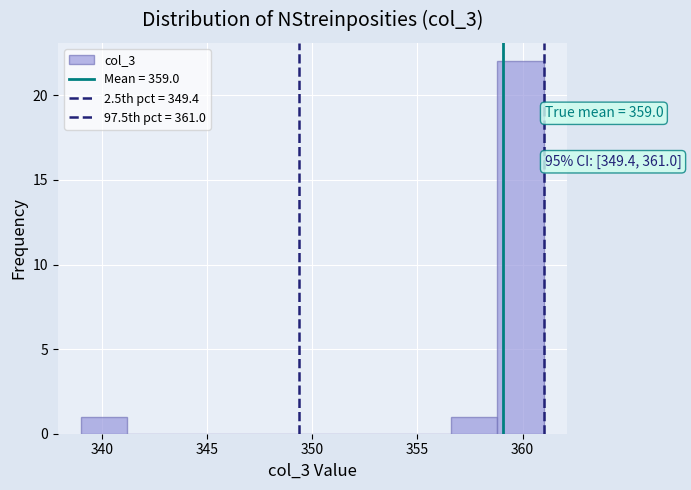

Over which range of the x-axis is the bar tallest?

358.8 to 361.0